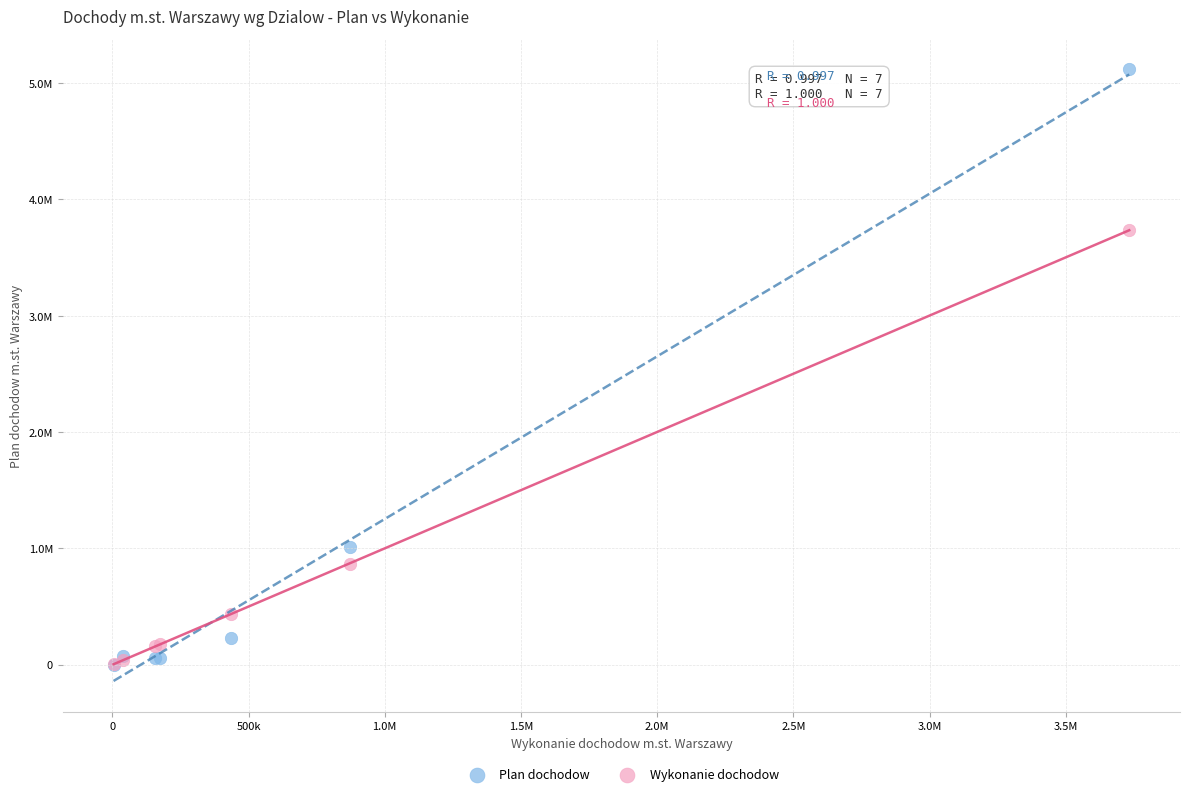

Which series reaches the maximum Y coordinate?

Plan dochodow